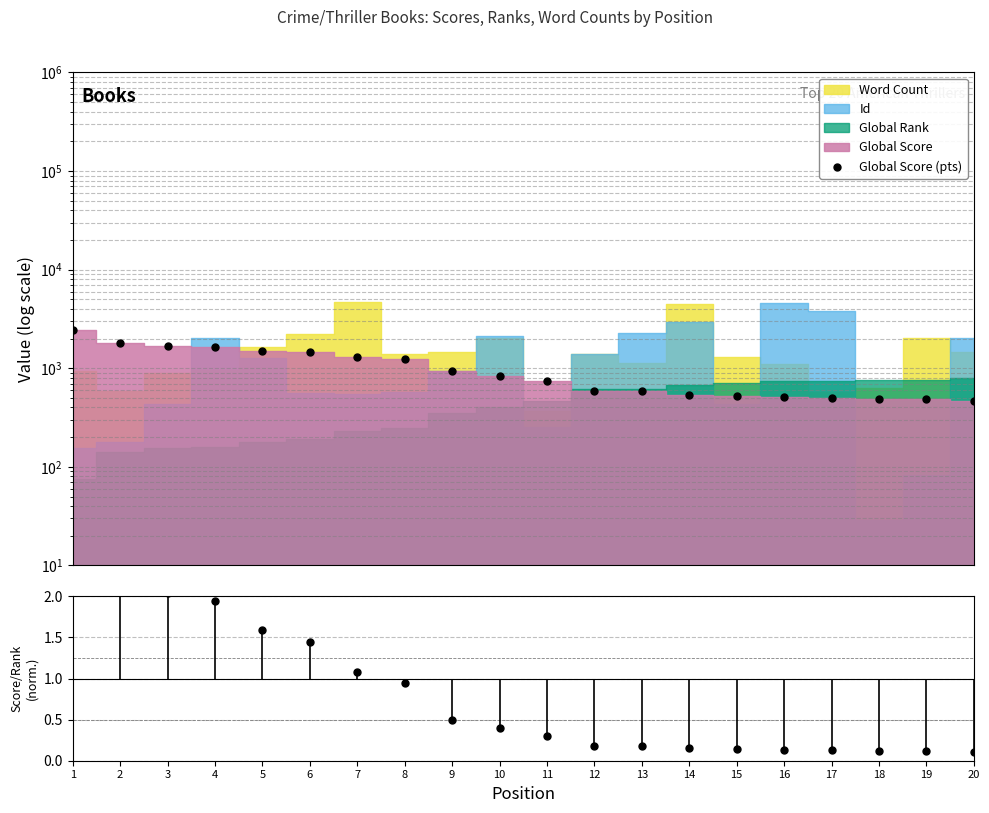

Read the Score/Rank ratio value at 3.

2.0